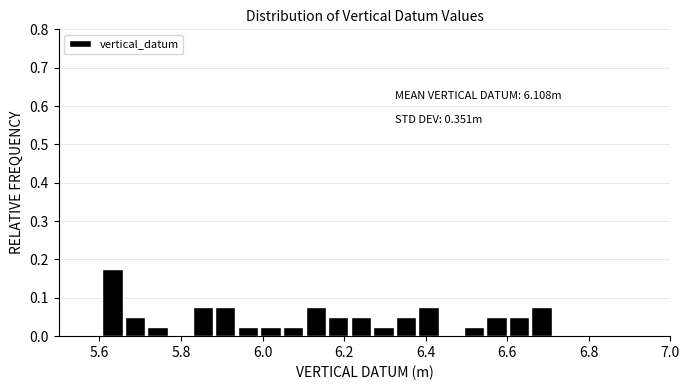

Around what value on the x-axis is the tallest bar? Give the approximate position of its centre, as read against the axis.

5.64